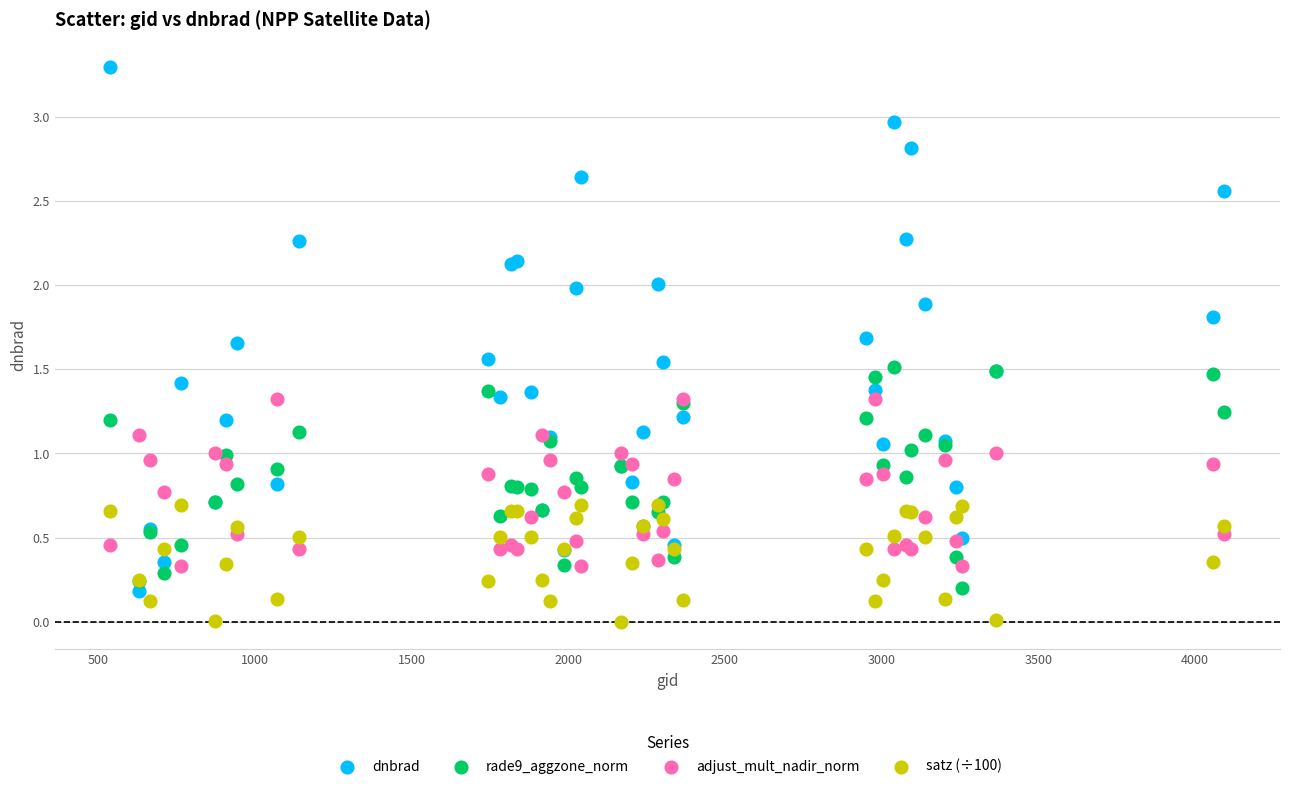

Which series has the largest Y range (max minus min)?

dnbrad